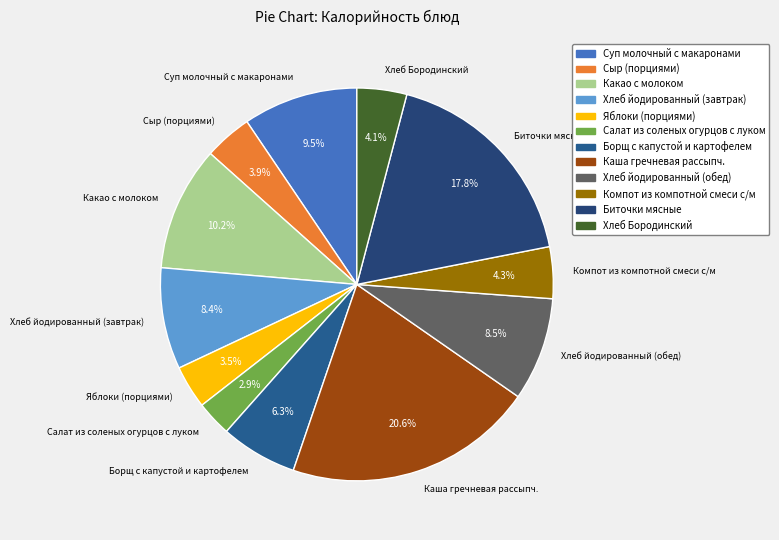

How many segments does this pie chart have?

12